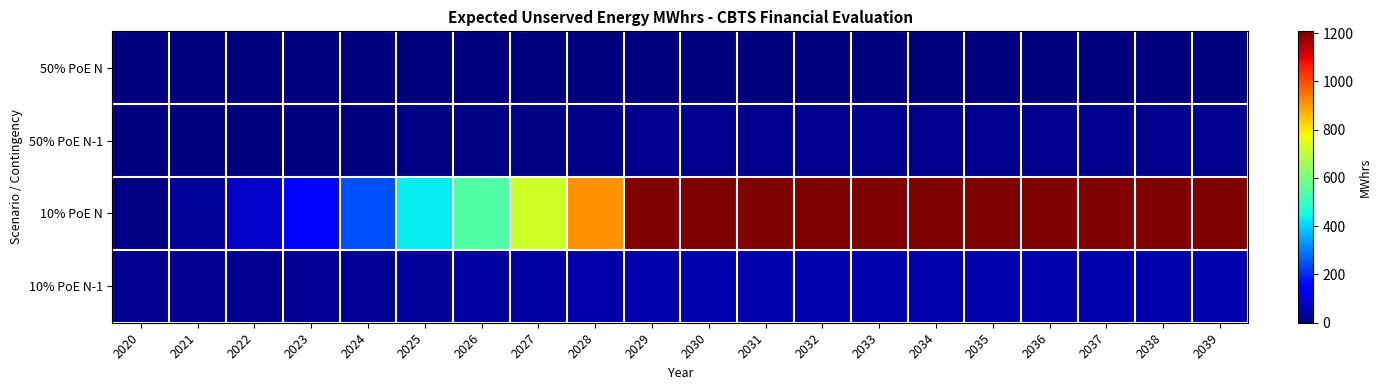

Reading right to left, what are all the values shown in this chart?

50% PoE N: 2039=4.3	2038=4.3	2037=4.3	2036=4.3	2035=4.3	2034=4.3	2033=4.3	2032=4.3	2031=4.3	2030=4.3	2029=4.3	2028=0.0	2027=0.0	2026=0.0	2025=0.0	2024=0.0	2023=0.0	2022=0.0	2021=0.0	2020=0.0
50% PoE N-1: 2039=15.3	2038=15.3	2037=15.3	2036=15.3	2035=15.3	2034=15.3	2033=15.3	2032=15.3	2031=15.3	2030=15.3	2029=15.3	2028=11.3	2027=8.8	2026=7.3	2025=6.0	2024=4.7	2023=3.5	2022=2.4	2021=1.7	2020=1.3
10% PoE N: 2039=1207.2	2038=1207.2	2037=1207.2	2036=1207.2	2035=1207.2	2034=1207.2	2033=1207.2	2032=1207.2	2031=1207.2	2030=1207.2	2029=1207.2	2028=911.7	2027=725.0	2026=541.6	2025=430.4	2024=246.8	2023=159.1	2022=76.6	2021=28.9	2020=7.8
10% PoE N-1: 2039=49.2	2038=49.2	2037=49.2	2036=49.2	2035=49.2	2034=49.2	2033=49.2	2032=49.2	2031=49.2	2030=49.2	2029=49.2	2028=43.0	2027=39.2	2026=35.3	2025=32.8	2024=28.2	2023=25.5	2022=22.6	2021=20.5	2020=18.9